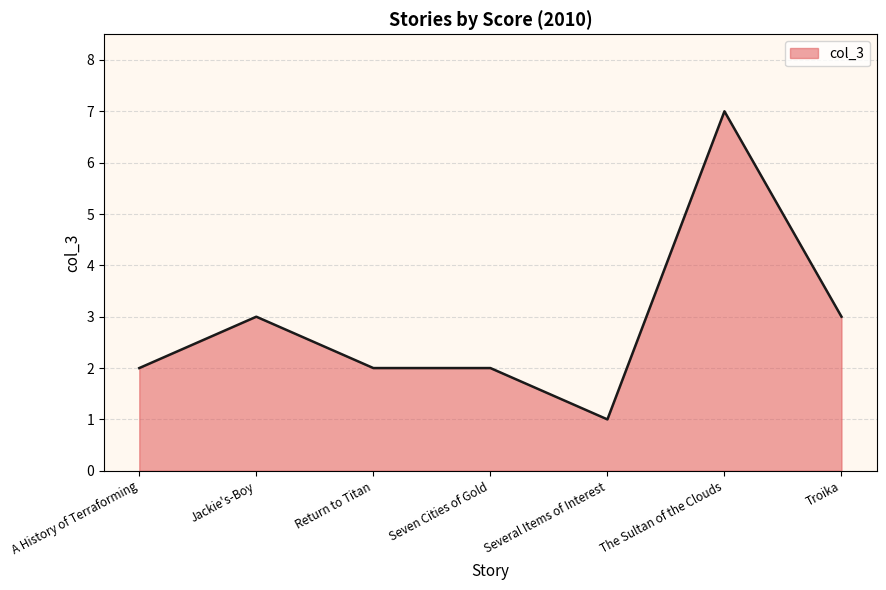

Which label corresponds to the largest value in the chart?

The Sultan of the Clouds